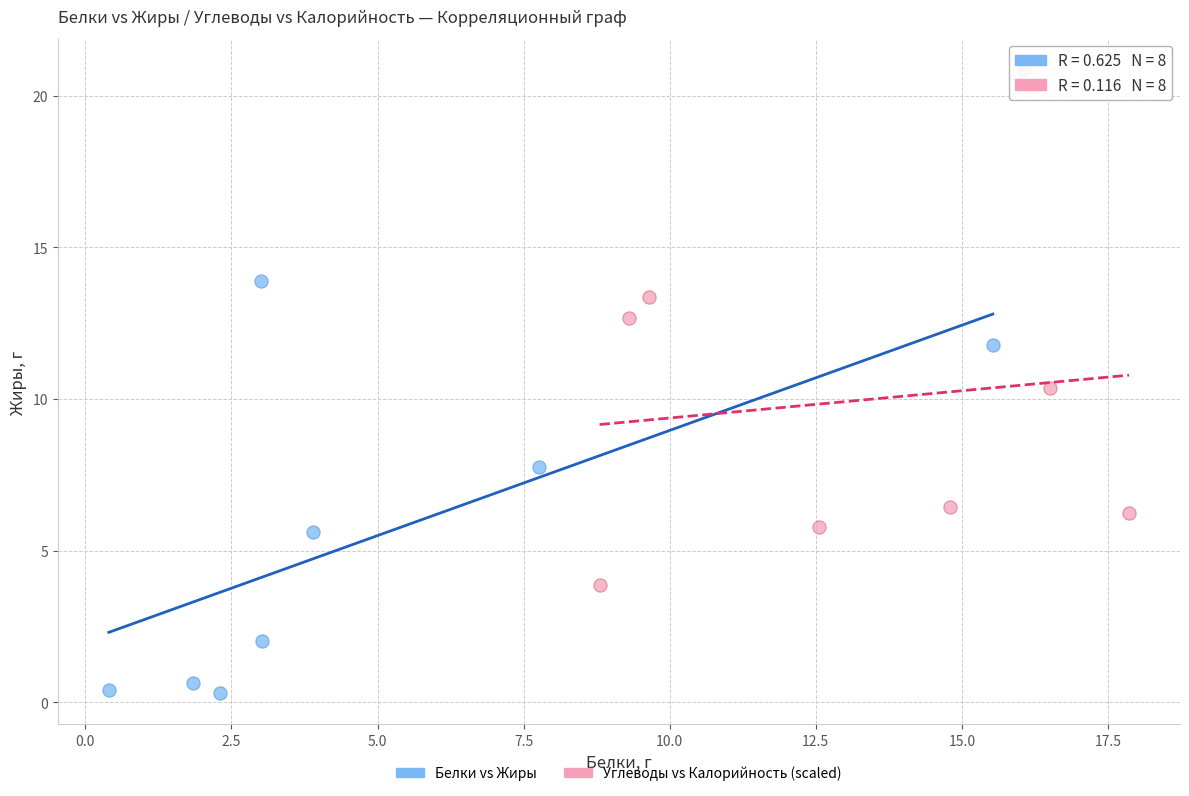

What are all the series names shown in the legend?

Белки vs Жиры, Углеводы vs Калорийность (scaled)